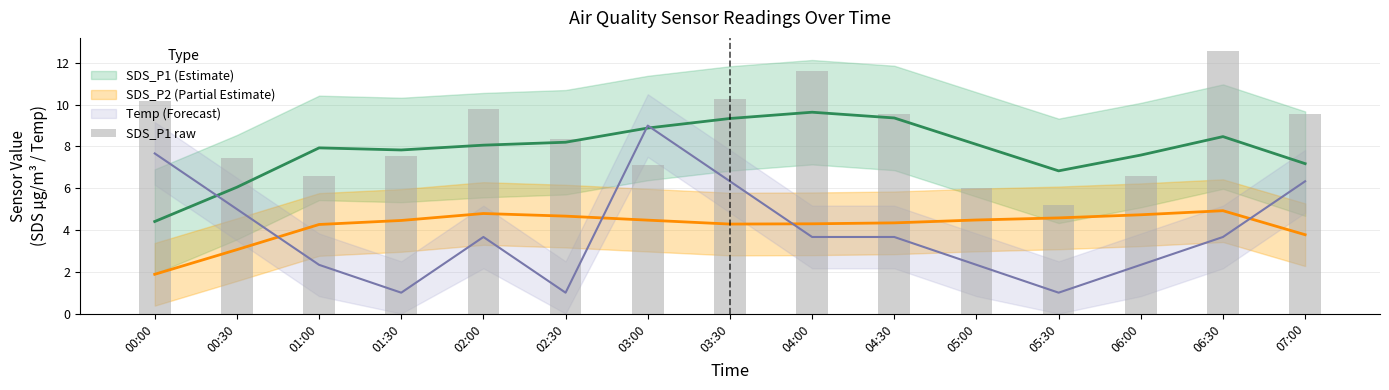

What is the difference between the maximum and minimum values?

7.4